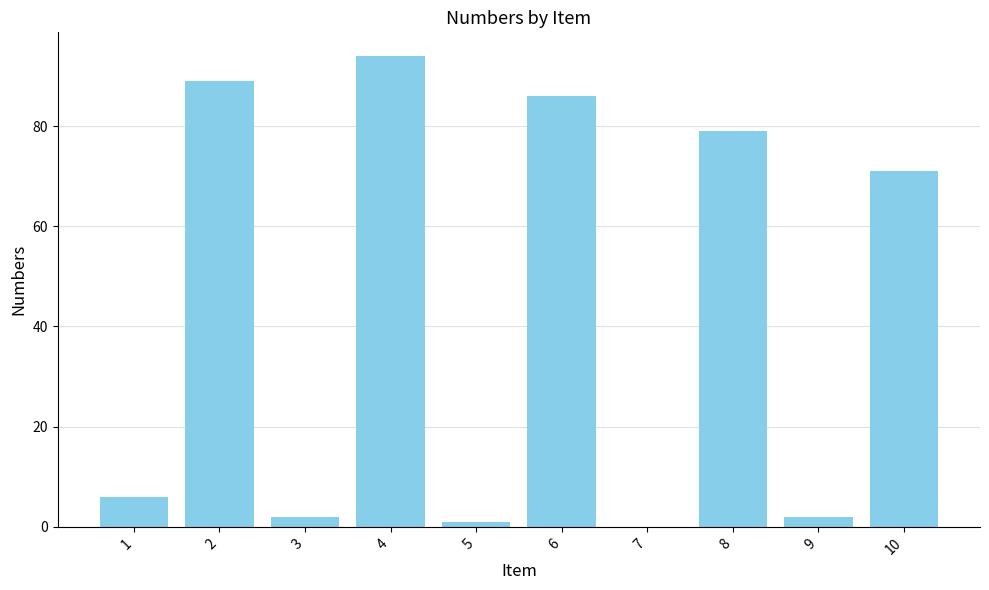

How many series are shown in this chart?

1